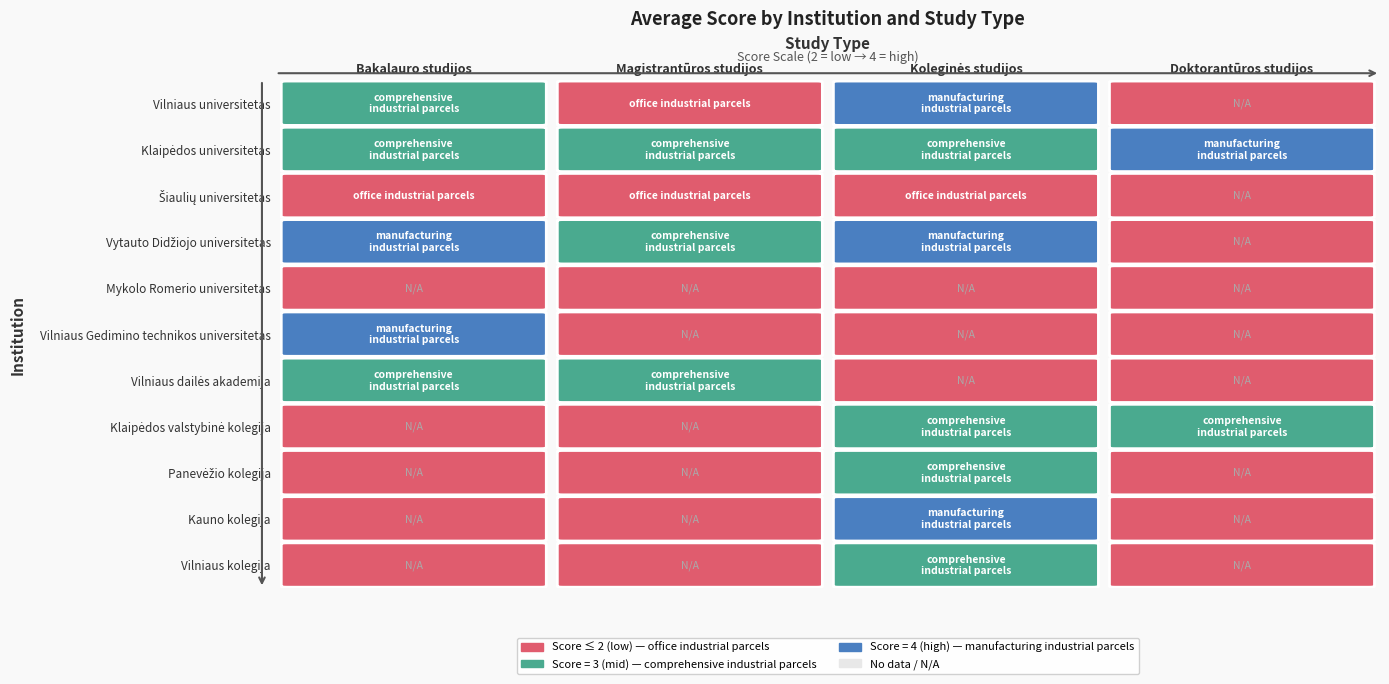

Reading left to right, transcribe all the data shown in this chart.

Vilniaus universitetas: 3	2	4	0
Klaipėdos universitetas: 3	3	3	4
Šiaulių universitetas: 2	2	2	0
Vytauto Didžiojo universitetas: 4	3	4	0
Mykolo Romerio universitetas: 0	0	0	0
Vilniaus Gedimino technikos universitetas: 4	0	0	0
Vilniaus dailės akademija: 3	3	0	0
Klaipėdos valstybinė kolegija: 0	0	3	3
Panevėžio kolegija: 0	0	3	0
Kauno kolegija: 0	0	4	0
Vilniaus kolegija: 0	0	3	0